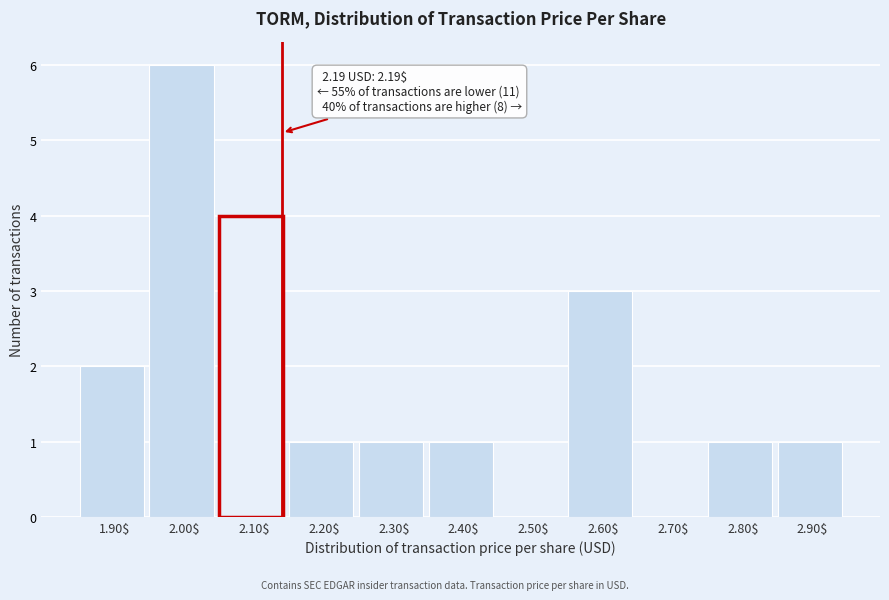

What is the greatest value displayed?

6